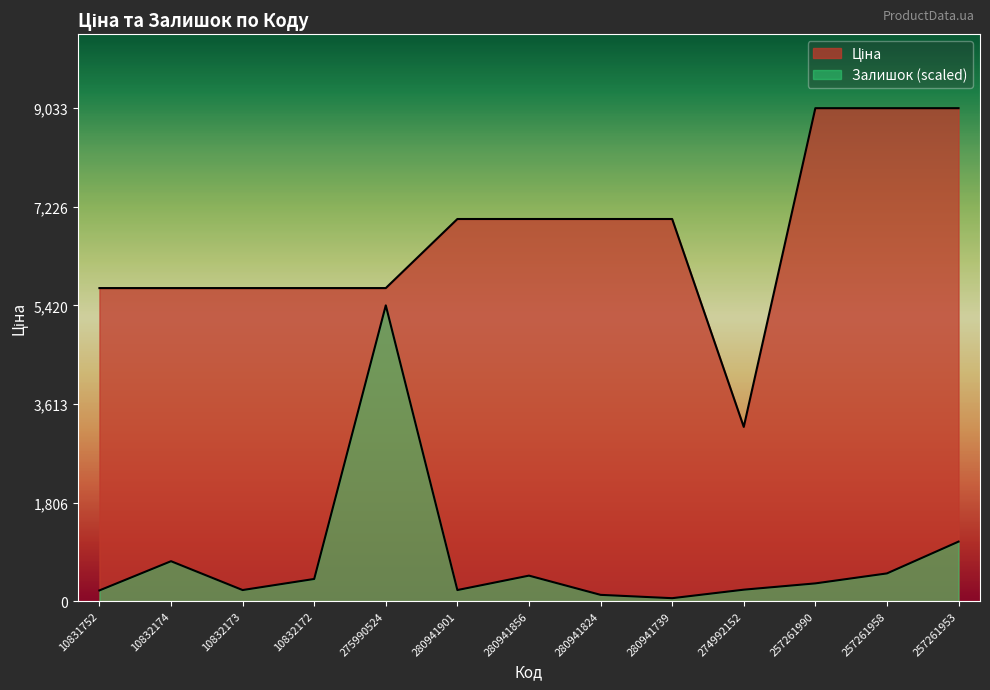

Where does the Залишок series first go above 325?

10832174